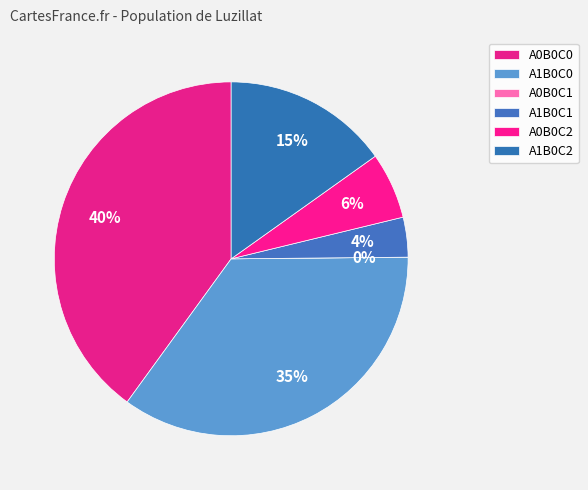

What percentage is the A1B0C2 slice, to the nearest percent?

15%